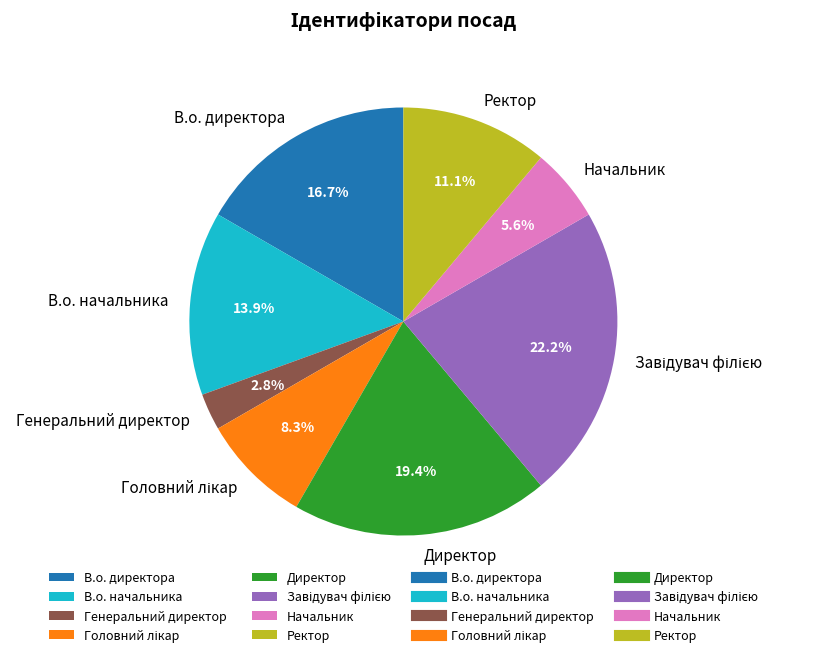

To the nearest percent, what portion does Директор represent?

19%